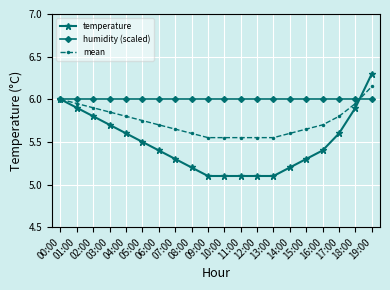

Which series changed the most between 10:00 and 15:00?

temperature